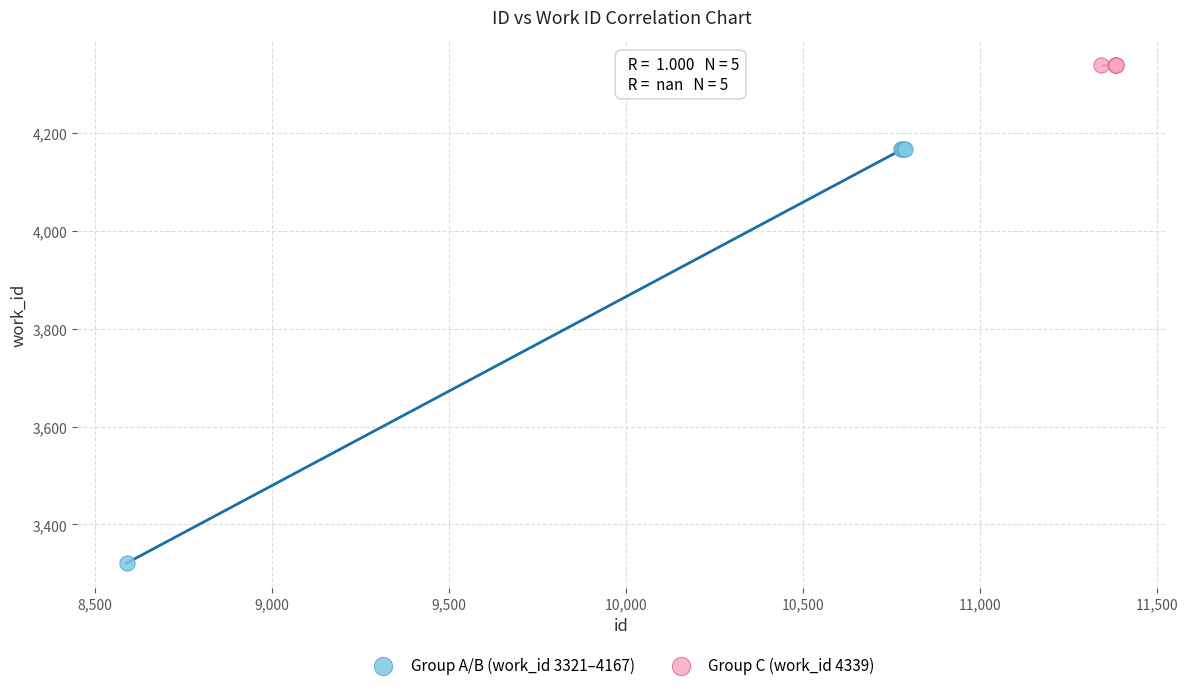

Which series contains the lowest Y value?

Group A/B (work_id 3321–4167)